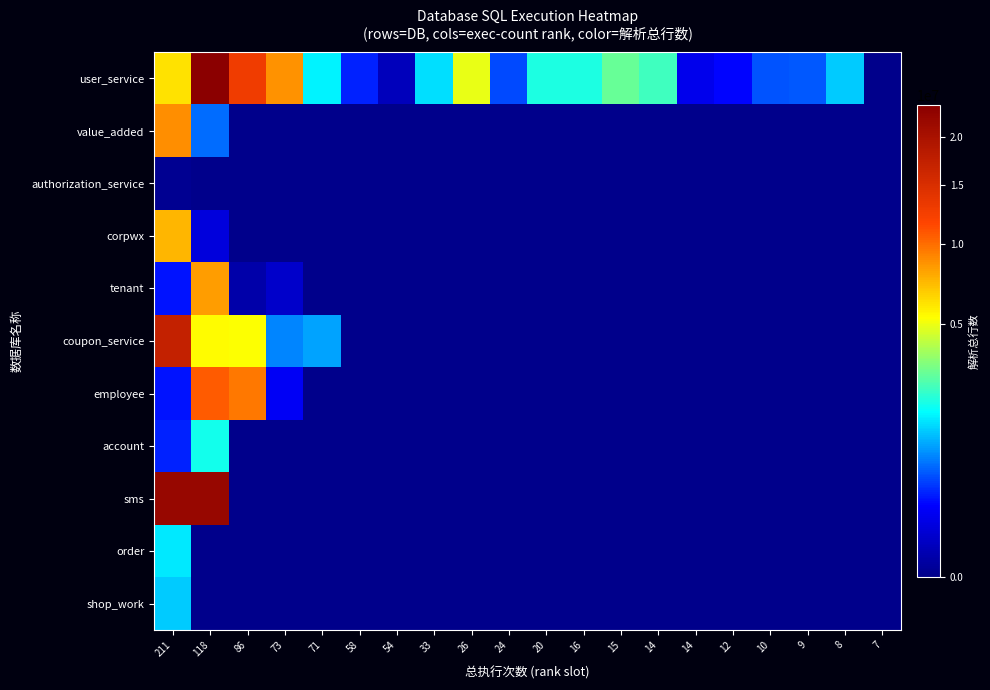

Reading left to right, list all the values displayed in this chart.

user_service: 211=6128094	118=23815785	86=12816463	73=8578562	71=1645990	58=313265	54=25809	33=1463054	26=4989139	24=478655	20=2047086	16=2047086	15=2882796	14=2413035	14=136440	12=216649	10=516328	9=534402	8=1295314	7=0
value_added: 211=8753410	118=639096	86=0	73=0	71=0	58=0	54=0	33=0	26=0	24=0	20=0	16=0	15=0	14=0	14=0	12=0	10=0	9=0	8=0	7=0
authorization_service: 211=286	118=0	86=0	73=0	71=0	58=0	54=0	33=0	26=0	24=0	20=0	16=0	15=0	14=0	14=0	12=0	10=0	9=0	8=0	7=0
corpwx: 211=7445424	118=92170	86=0	73=0	71=0	58=0	54=0	33=0	26=0	24=0	20=0	16=0	15=0	14=0	14=0	12=0	10=0	9=0	8=0	7=0
tenant: 211=260088	118=8277455	86=9029	73=51001	71=0	58=0	54=0	33=0	26=0	24=0	20=0	16=0	15=0	14=0	14=0	12=0	10=0	9=0	8=0	7=0
coupon_service: 211=17185382	118=5407392	86=5297363	73=803128	71=979876	58=0	54=0	33=0	26=0	24=0	20=0	16=0	15=0	14=0	14=0	12=0	10=0	9=0	8=0	7=0
employee: 211=271300	118=10697226	86=9514657	73=166771	71=0	58=0	54=0	33=0	26=0	24=0	20=0	16=0	15=0	14=0	14=0	12=0	10=0	9=0	8=0	7=0
account: 211=313265	118=1934457	86=0	73=0	71=0	58=0	54=0	33=0	26=0	24=0	20=0	16=0	15=0	14=0	14=0	12=0	10=0	9=0	8=0	7=0
sms: 211=22137453	118=22106012	86=0	73=0	71=0	58=0	54=0	33=0	26=0	24=0	20=0	16=0	15=0	14=0	14=0	12=0	10=0	9=0	8=0	7=0
order: 211=1542883	118=0	86=0	73=0	71=0	58=0	54=0	33=0	26=0	24=0	20=0	16=0	15=0	14=0	14=0	12=0	10=0	9=0	8=0	7=0
shop_work: 211=1295314	118=0	86=0	73=0	71=0	58=0	54=0	33=0	26=0	24=0	20=0	16=0	15=0	14=0	14=0	12=0	10=0	9=0	8=0	7=0